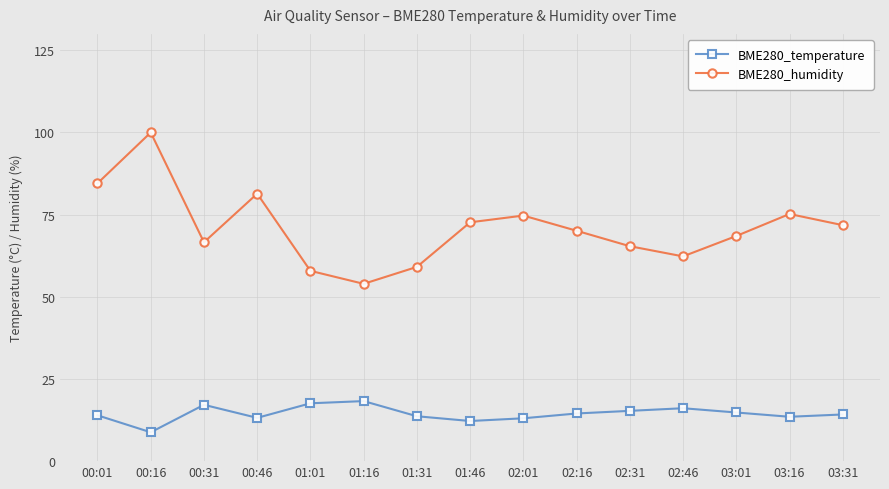

Read the BME280_temperature value at 02:46.

16.1